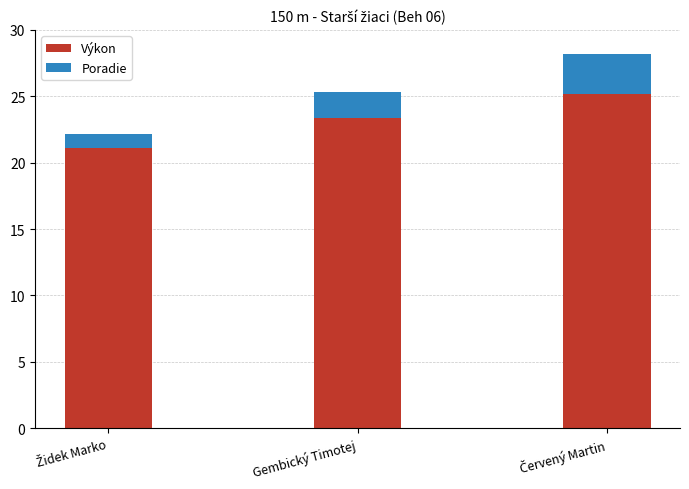

What is the approximate value of Výkon at Gembický Timotej?

23.4